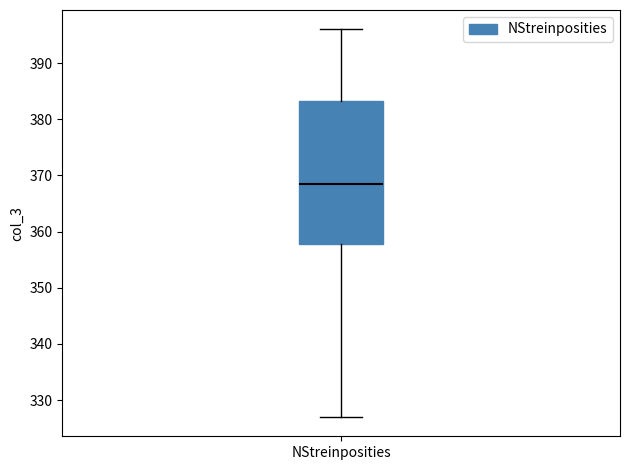

Transcribe this box plot: give where the median line is, the range the box spans, and where the two whiskers end, as read against the y-axis. The values are not printed on the chart, so give them approximately, as read against the axis.

median 369, box 358 to 383, whiskers 327 to 396